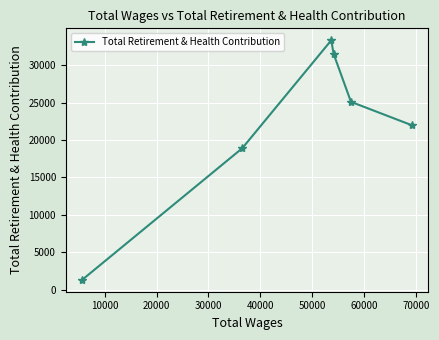

What is the minimum value shown in the chart?

1341